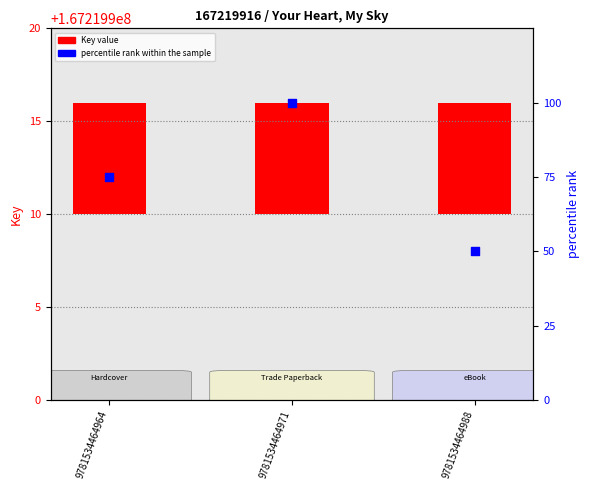

At how many categories does at least one series exceed 30?

3